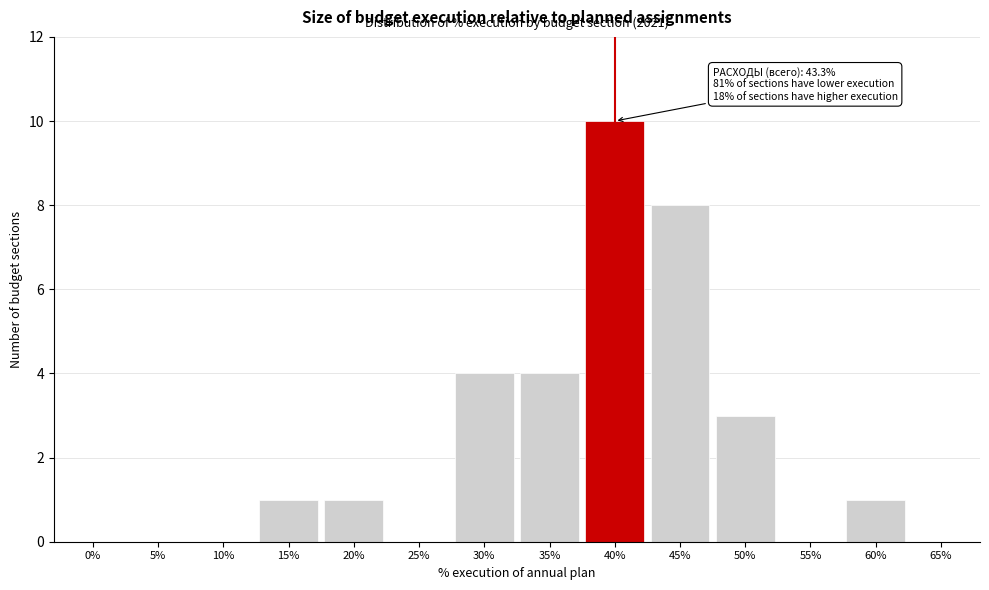

Reading left to right, extract all data points from this chart.

0%=0	5%=0	10%=0	15%=1	20%=1	25%=0	30%=4	35%=4	40%=10	45%=8	50%=3	55%=0	60%=1	65%=0